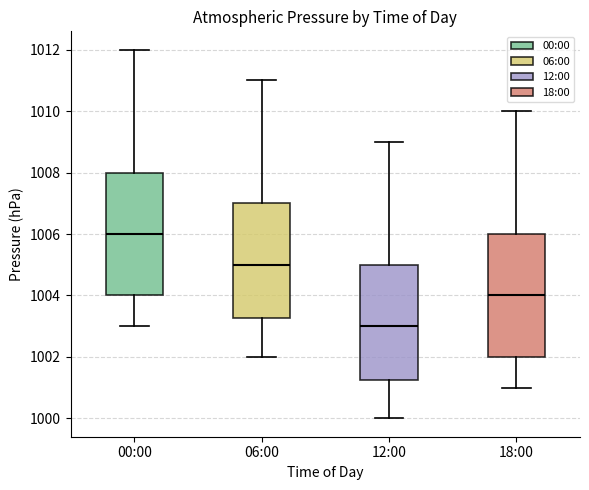

Which box has the lowest median line?

12:00